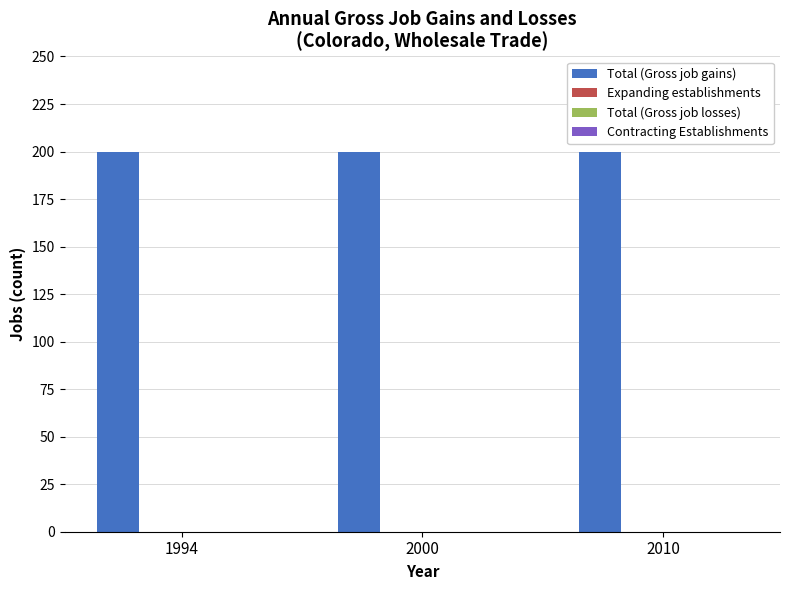

Which series has the largest range (max minus min)?

Total (Gross job gains)